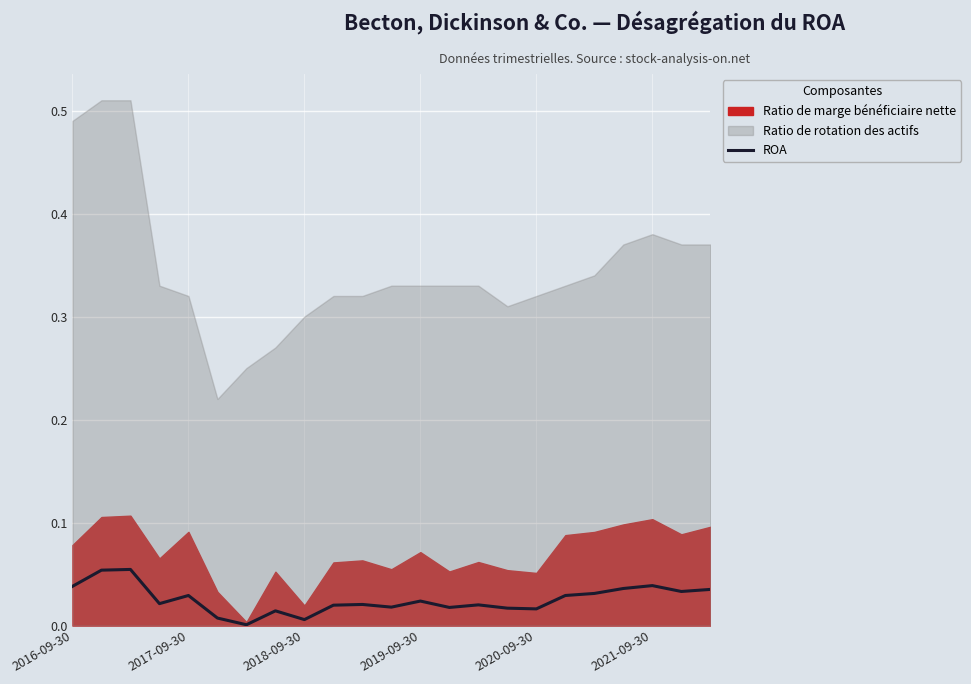

Reading right to left, what are all the values shown in this chart?

0.0	0.0	0.0	0.0	0.0	0.0	0.0	0.0	0.0	0.0	0.0	0.0	0.0	0.0	0.0	0.0	0.0	0.0	0.0	0.0	0.1	0.1	0.0